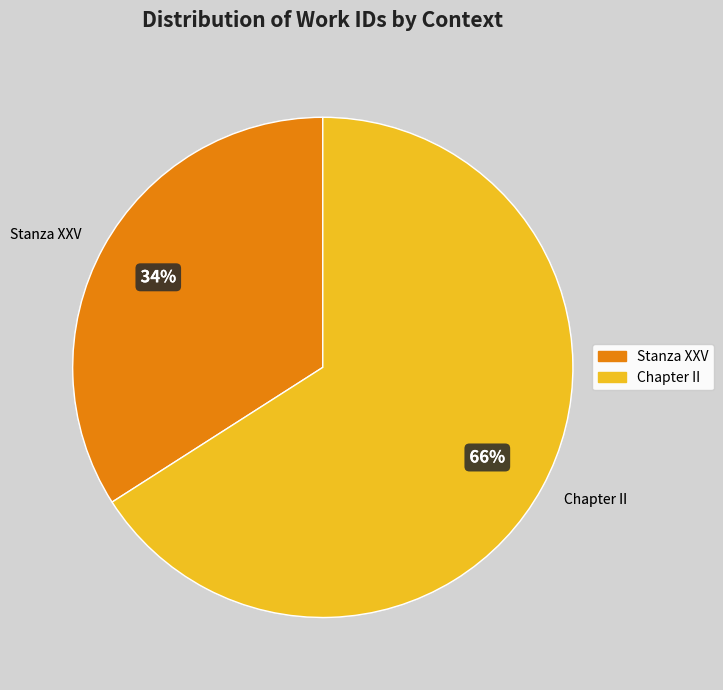

What percentage is the Chapter II slice, to the nearest percent?

66%